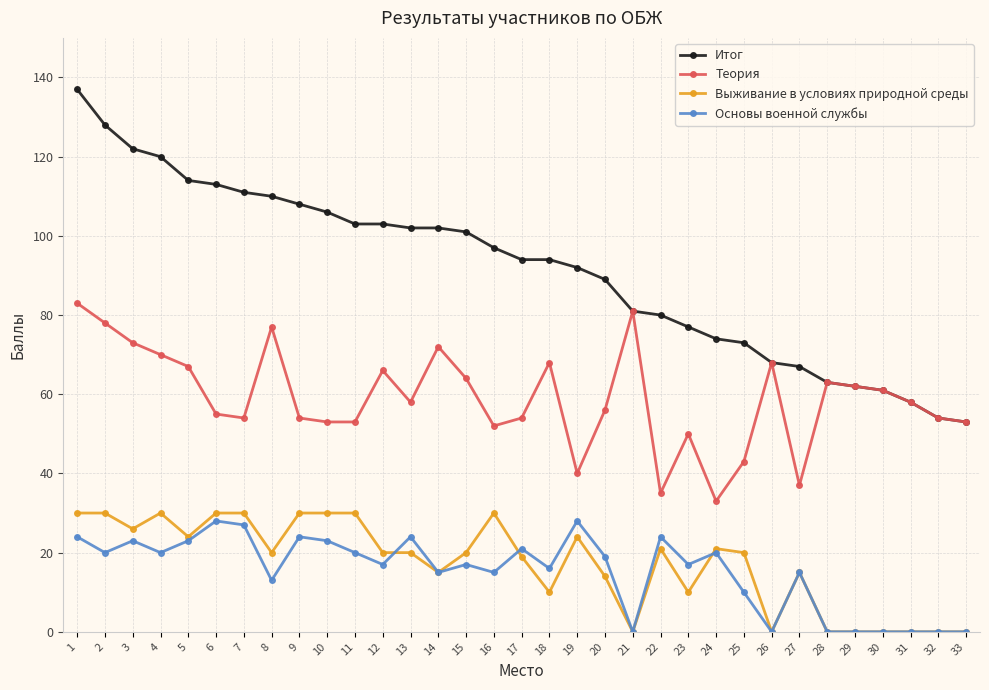

What is the difference between the highest and lowest values at 11?

83